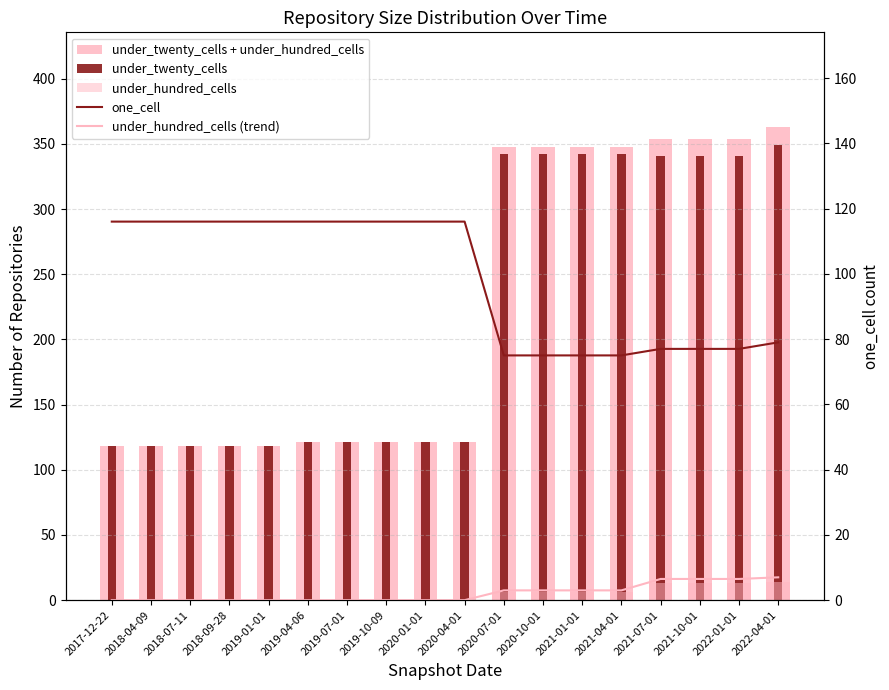

What are all the series names shown in the legend?

under_twenty_cells + under_hundred_cells, under_twenty_cells, under_hundred_cells, one_cell, under_hundred_cells (trend)